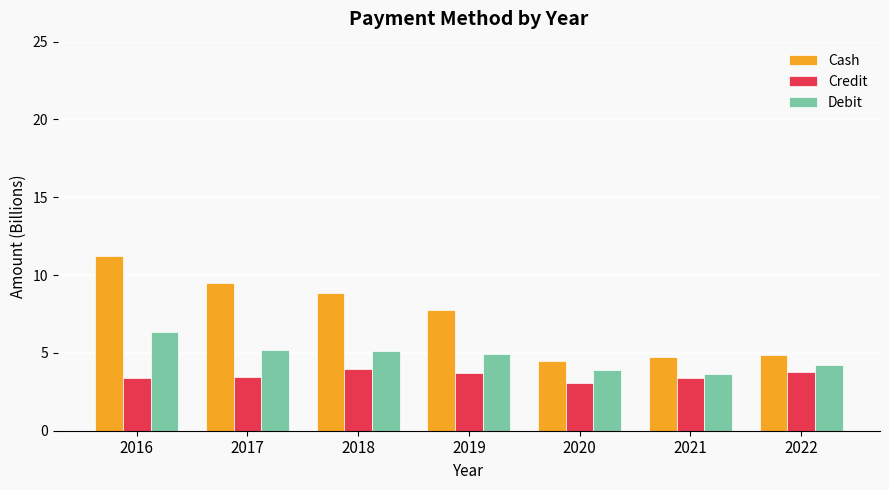

Rank the series at 2016 from lowest to highest value.

Credit, Debit, Cash